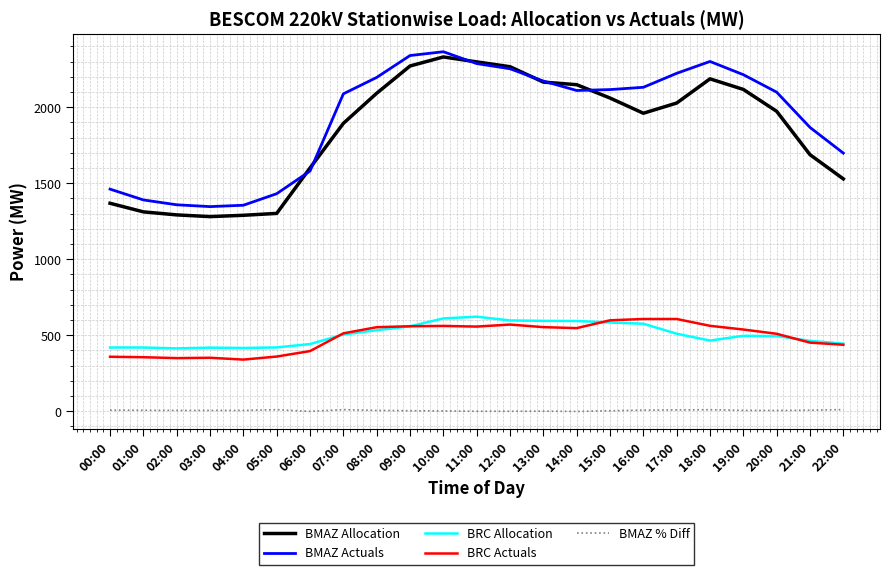

Is this an area chart (filled region under the line)?

No